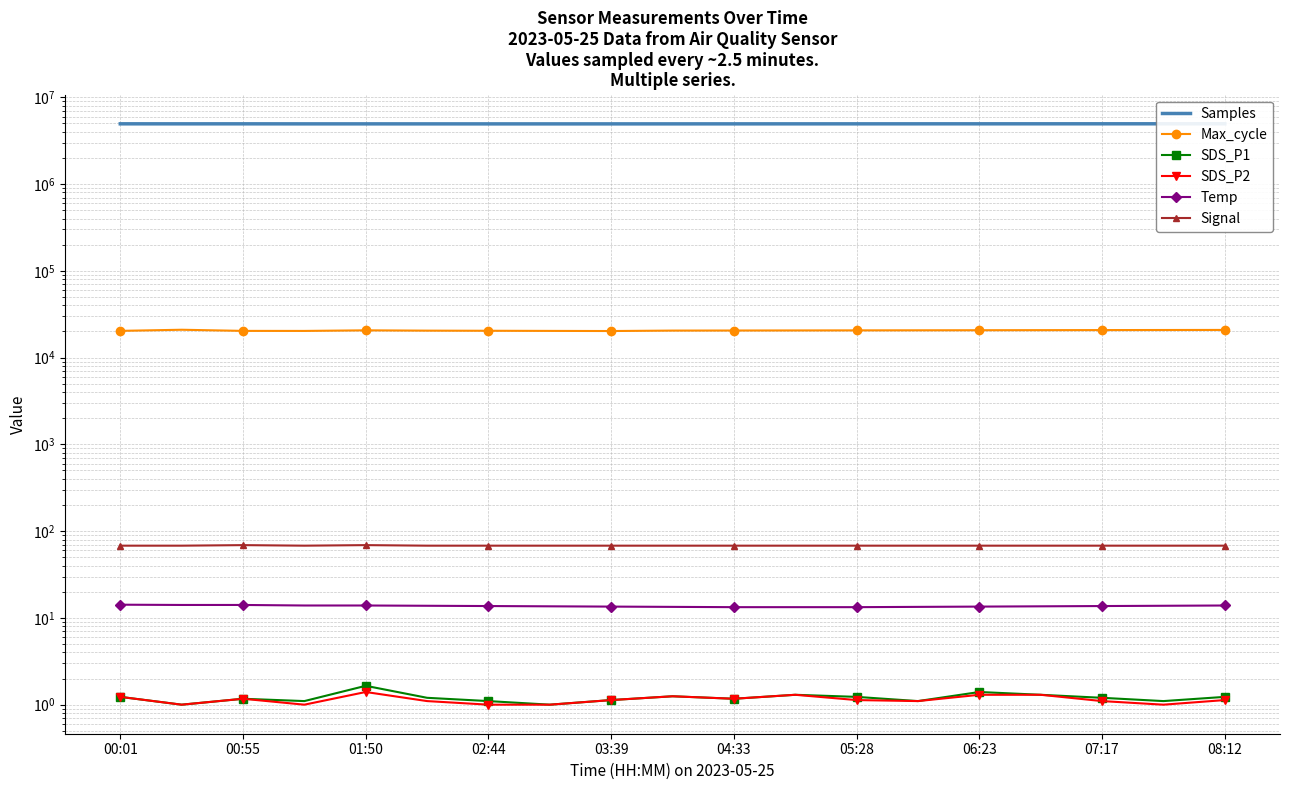

How many data points in Max_cycle are less than 20560?

9